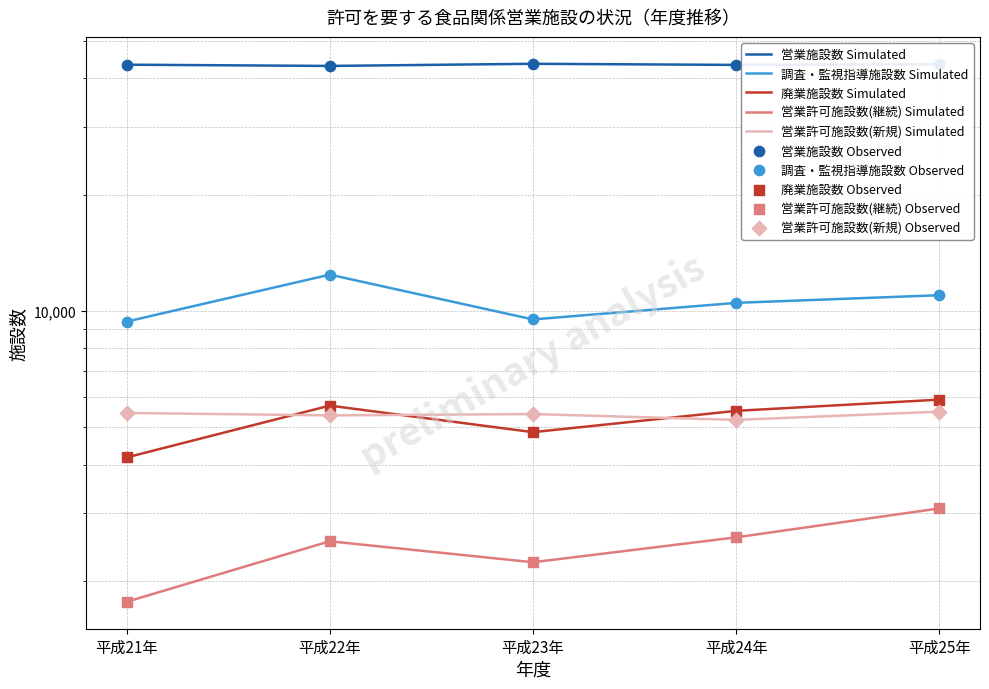

What are all the series names shown in the legend?

営業施設数, 調査・監視指導施設数, 廃業施設数, 営業許可施設数(継続), 営業許可施設数(新規)